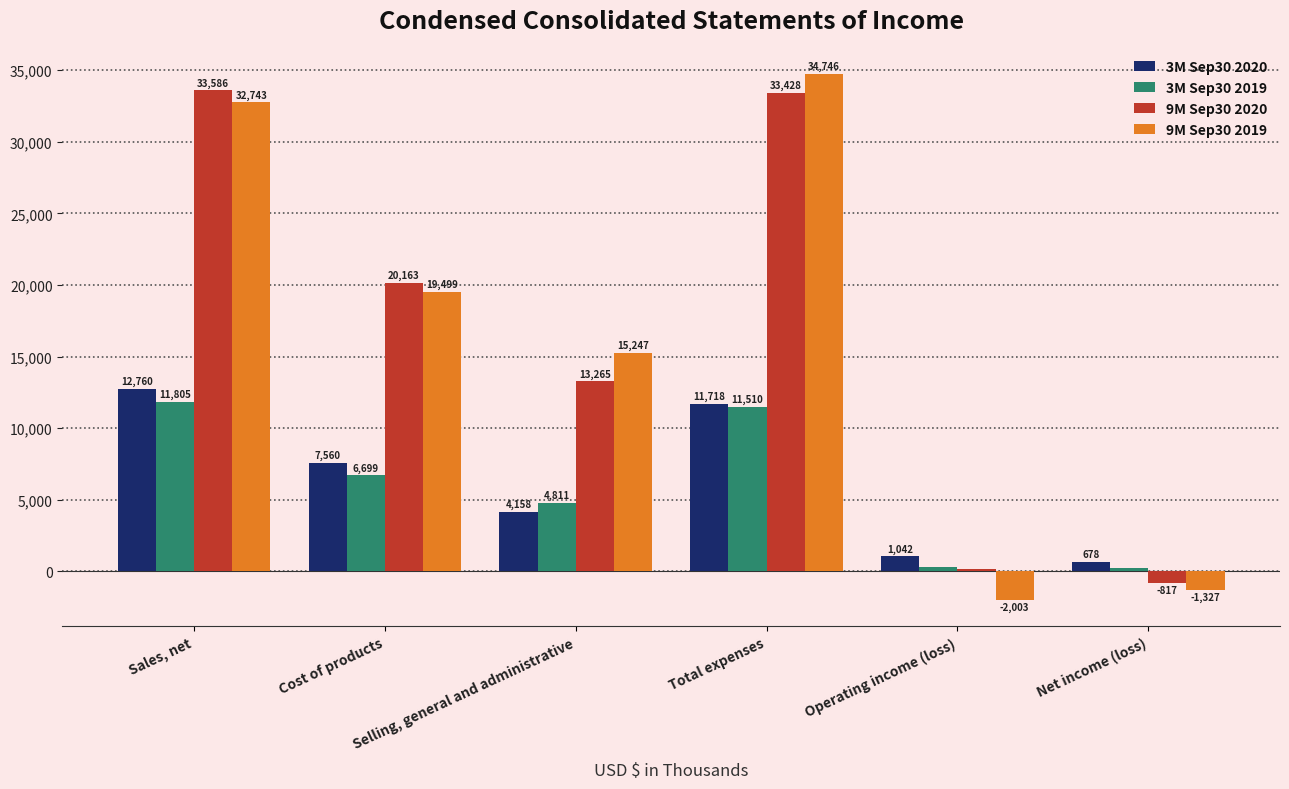

Reading left to right, what are all the values shown in this chart?

3M Sep30 2020: 12760	7560	4158	11718	1042	678
3M Sep30 2019: 11805	6699	4811	11510	295	238
9M Sep30 2020: 33586	20163	13265	33428	158	-817
9M Sep30 2019: 32743	19499	15247	34746	-2003	-1327